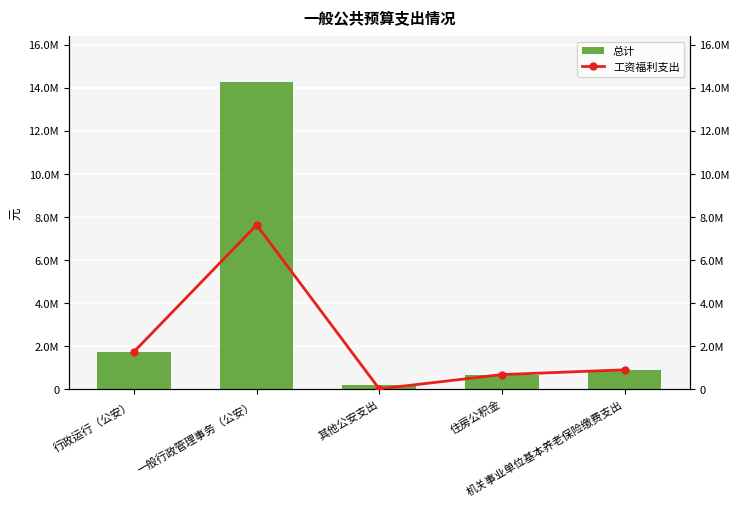

At which category is the sum across all series the highest?

一般行政管理事务（公安）